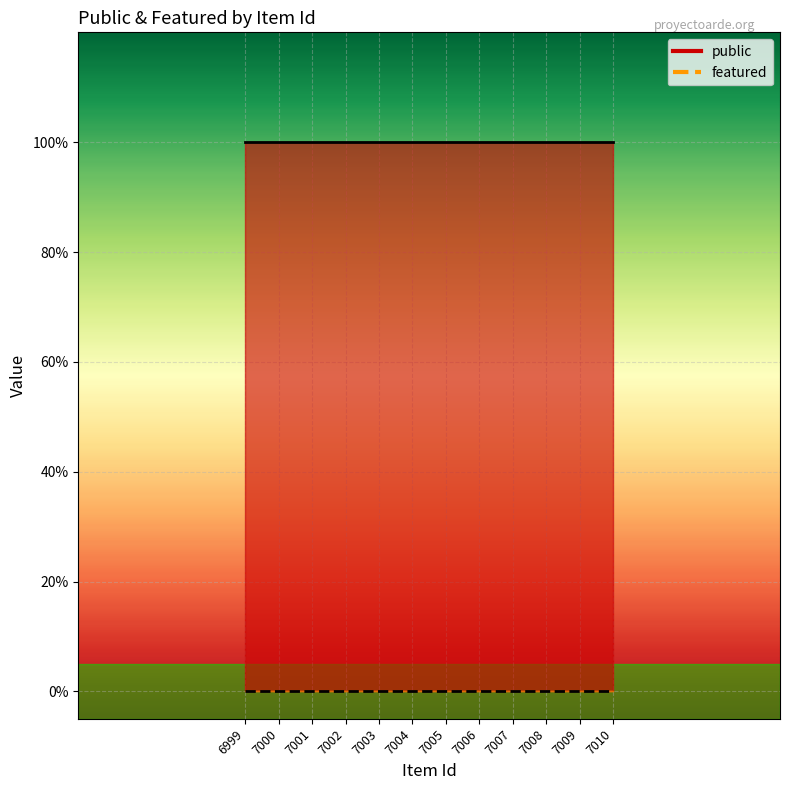

The public series shows 1 at 7006. True or false?

True